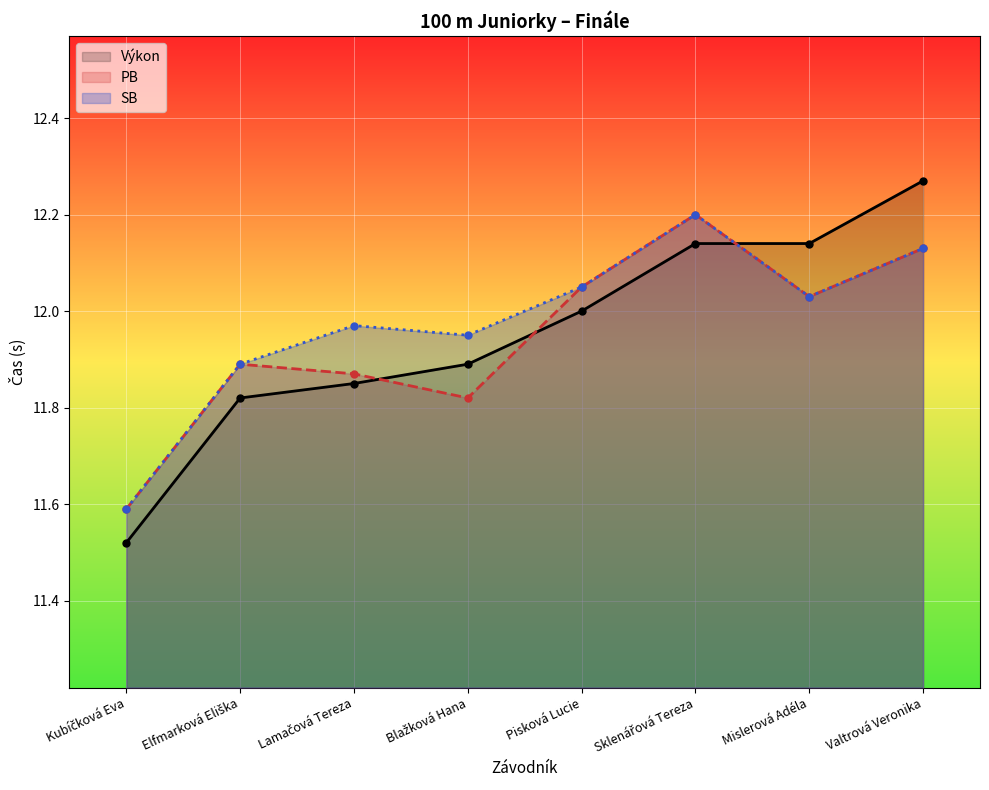

How many lines are shown in the chart?

3